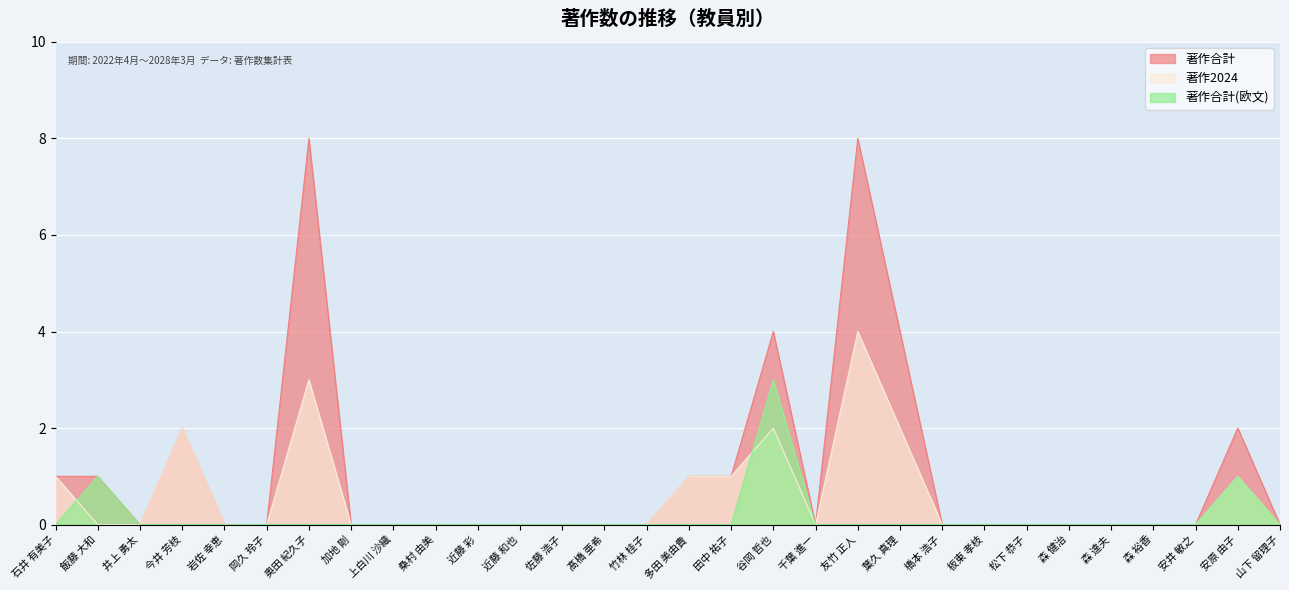

The 著作合計 series shows -4 at 森 達夫. True or false?

False